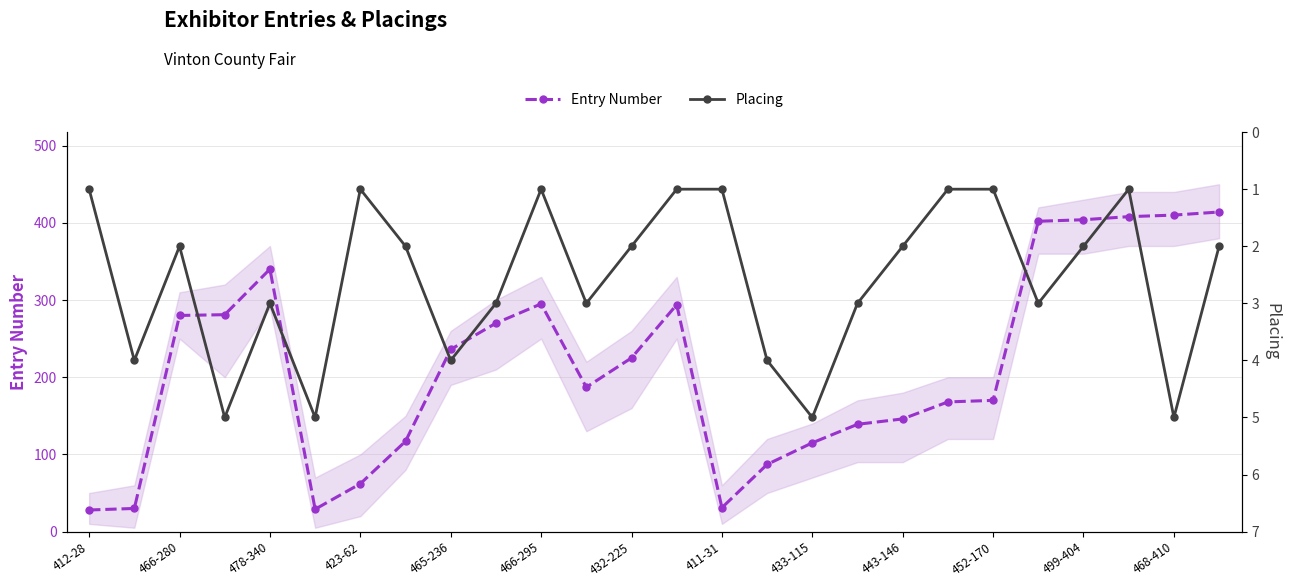

What value does the Entry Number series have at 468-410?

410